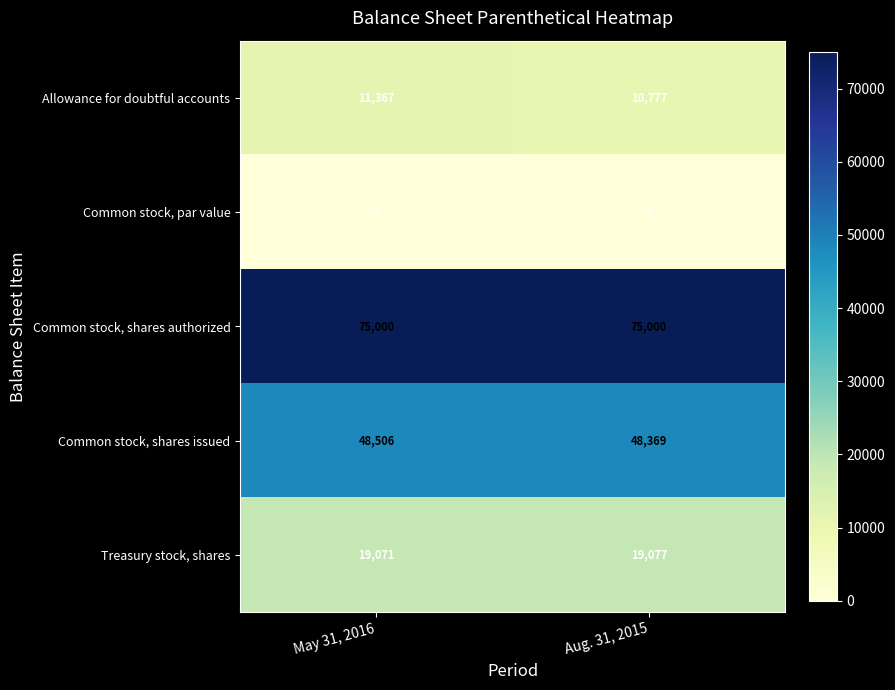

Which series has the largest range (max minus min)?

row_0